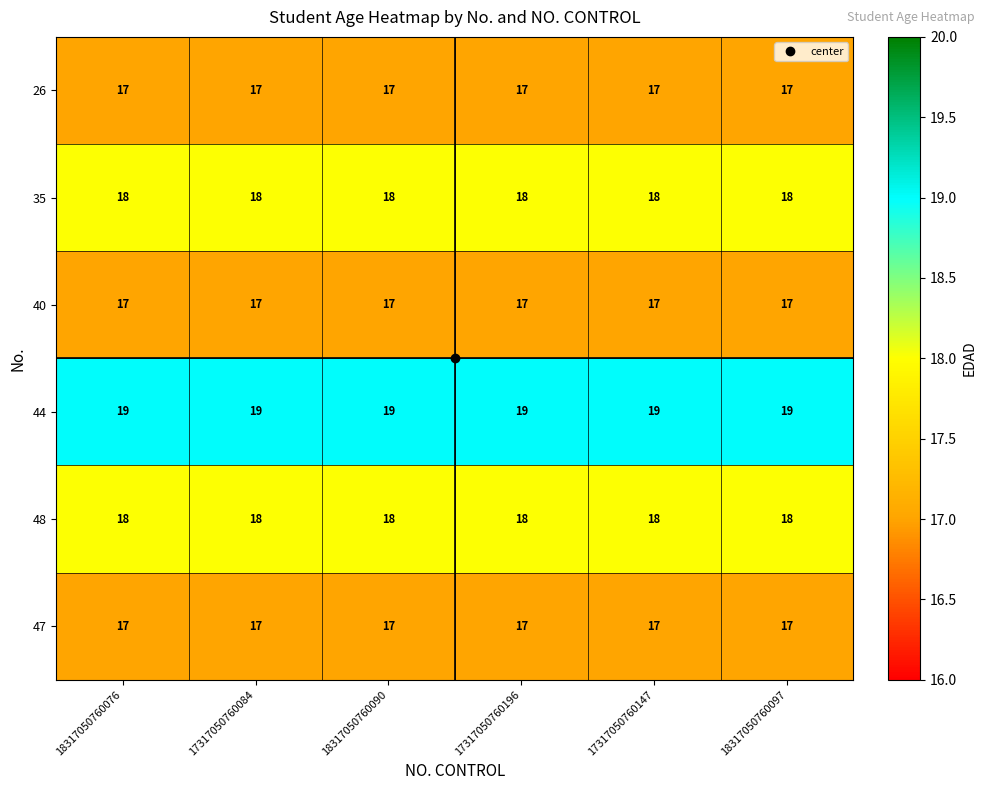

What is the highest value of the 47 series?

17